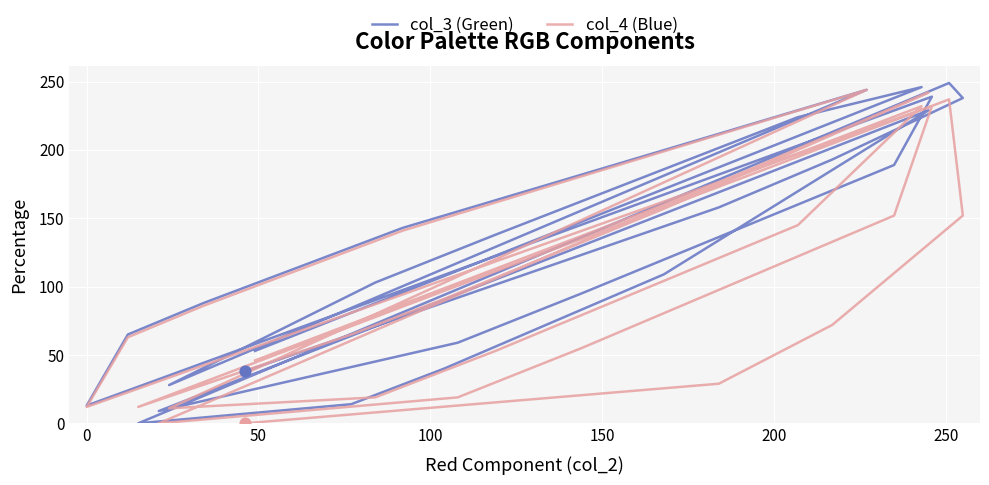

Which series contains the lowest Y value?

col_3 (Green)